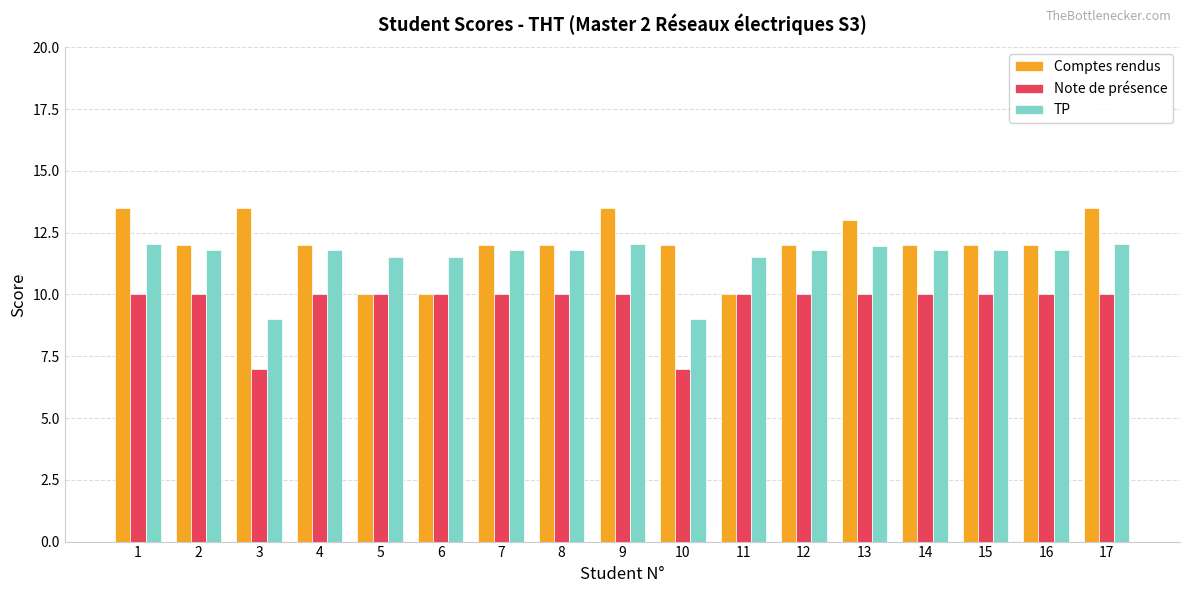

Count the number of categories in the chart.

17